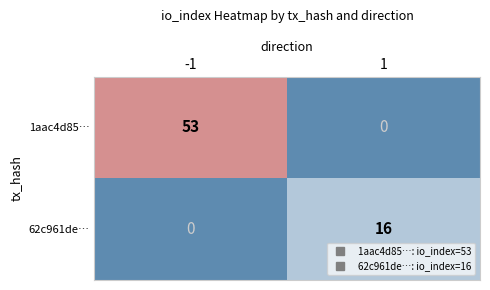

List the series in order of their overall mean, lowest first.

62c961de…, 1aac4d85…